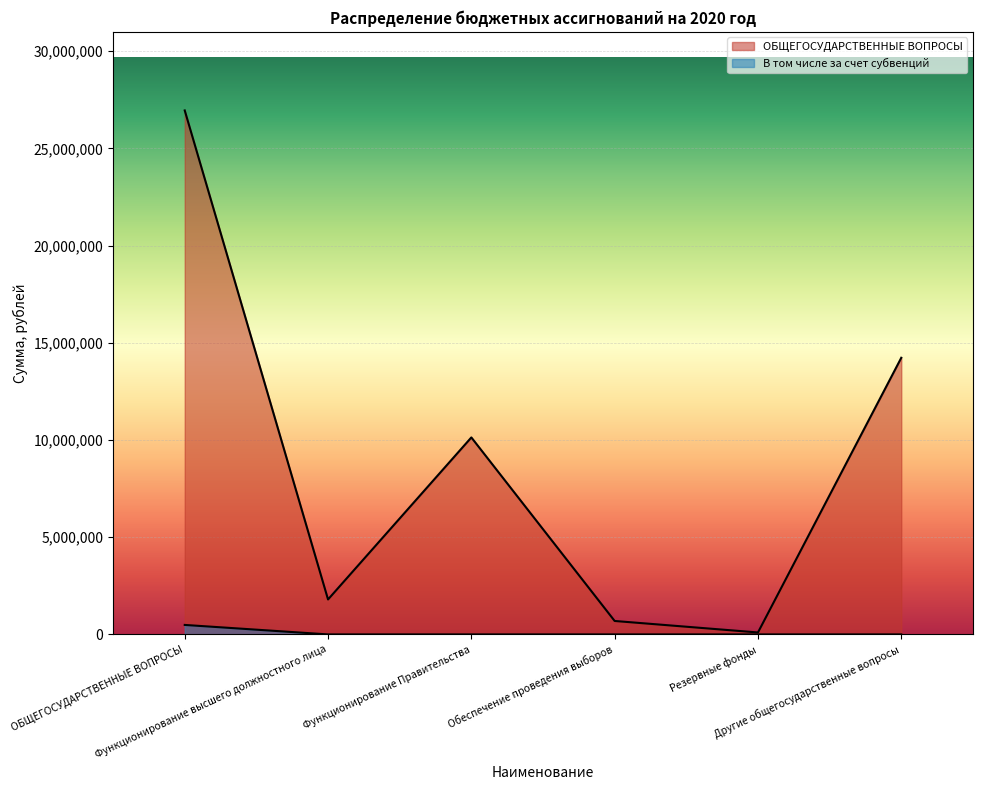

What is the sum of the ОБЩЕГОСУДАРСТВЕННЫЕ ВОПРОСЫ values at Другие общегосударственные вопросы and Резервные фонды?

14332184.6